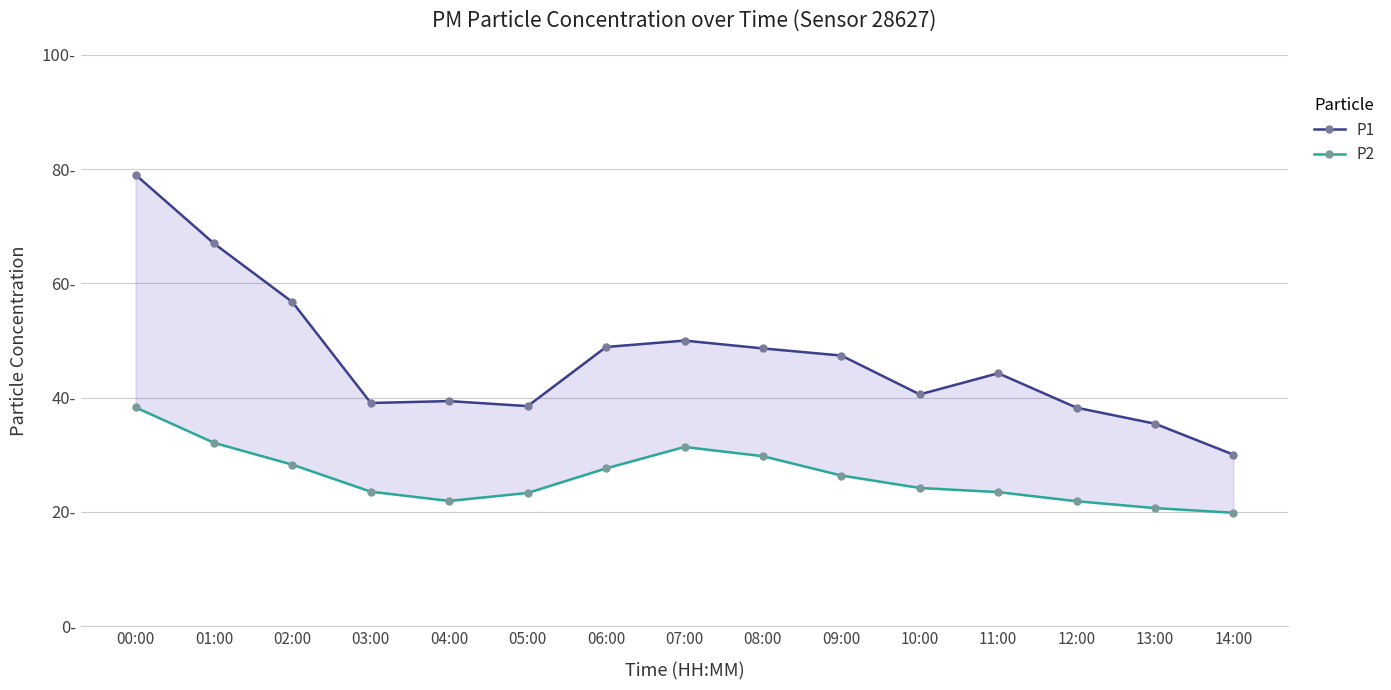

What is the value of the P2 point at the 15th from the left?

19.8